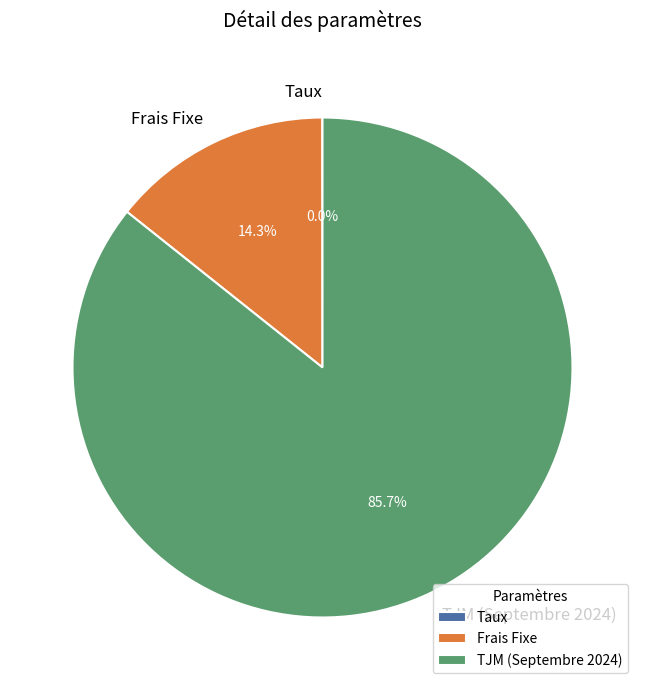

Does any single category account for the majority?

Yes